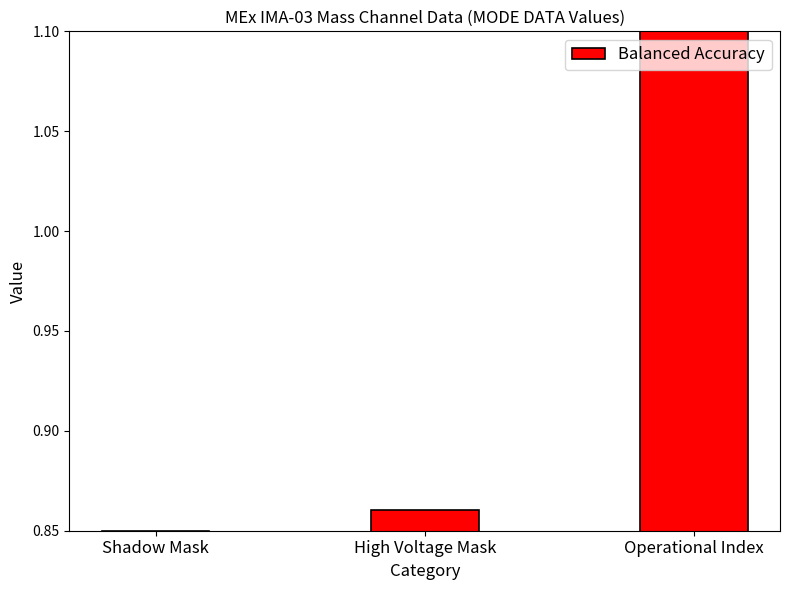

Which label corresponds to the largest value in the chart?

Operational Index